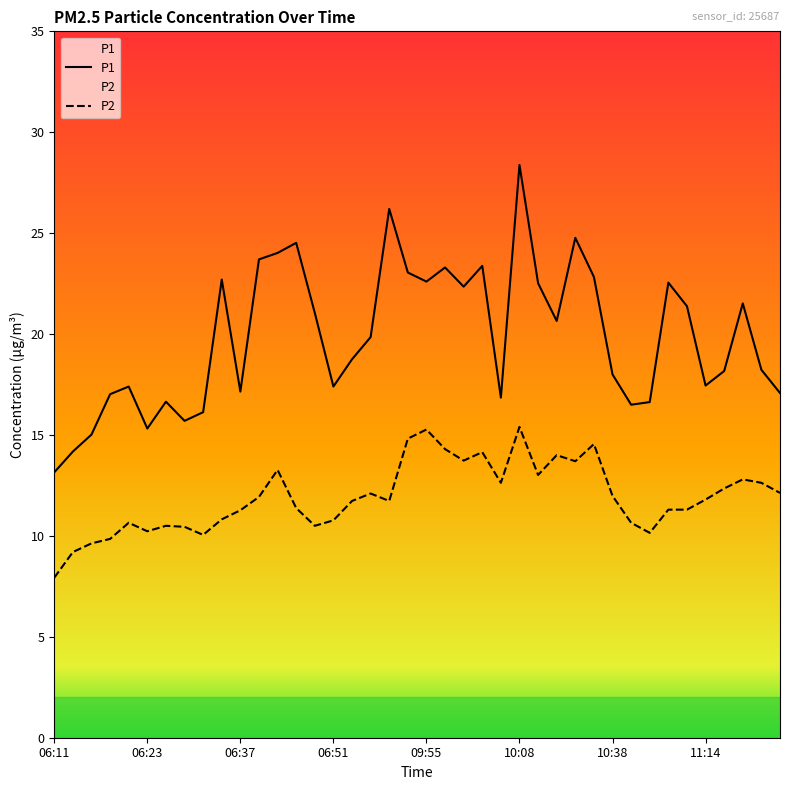

What is the label of the 18th point from the left?

06:57